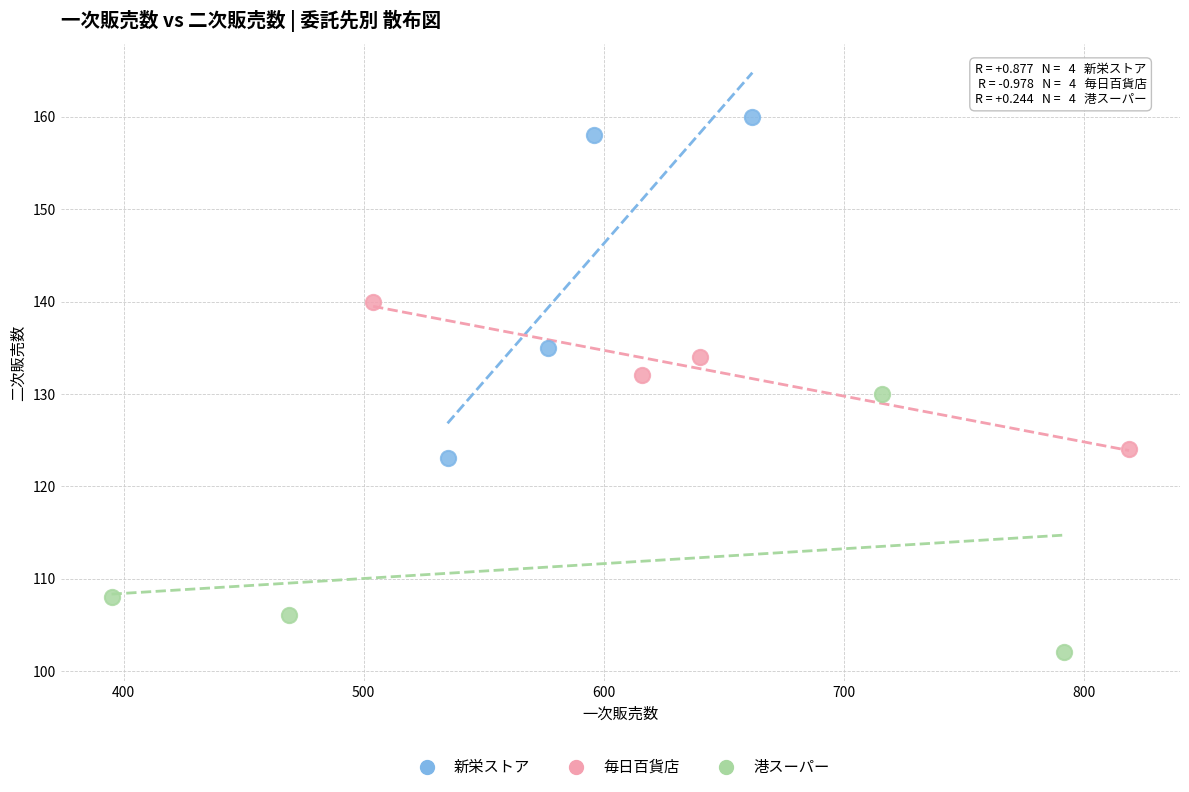

Which series reaches the maximum Y coordinate?

新栄ストア